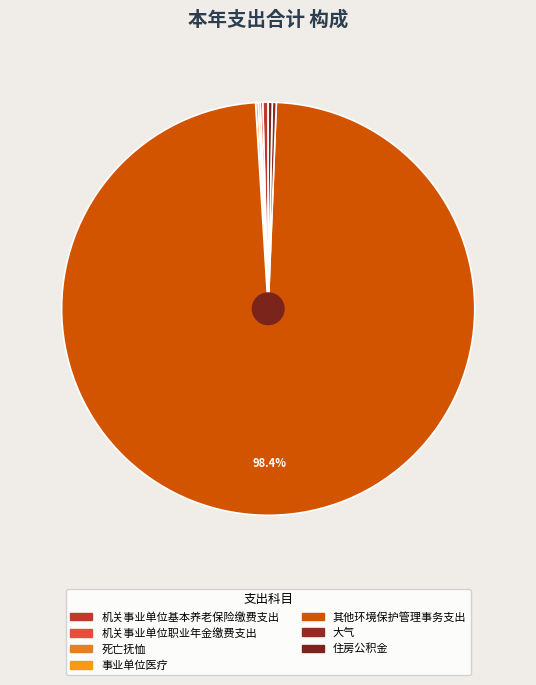

How many slices are in this pie chart?

7